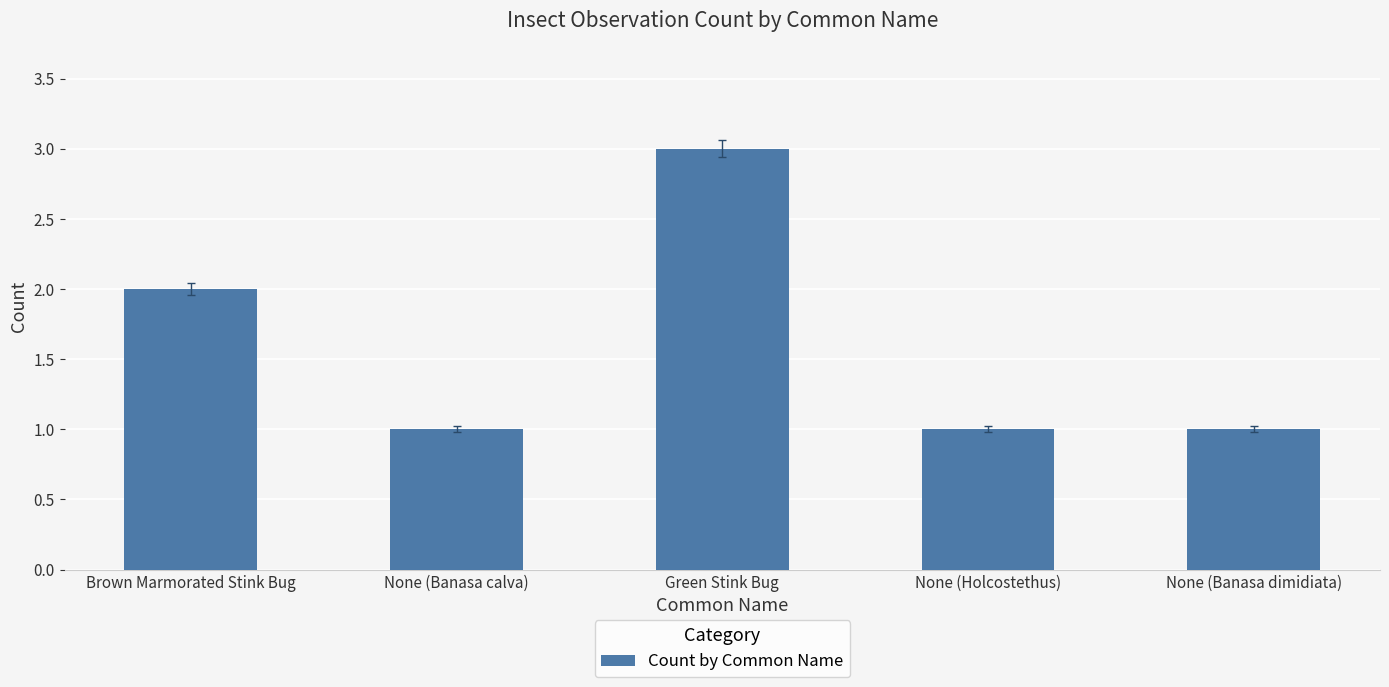

What is the greatest value displayed?

3